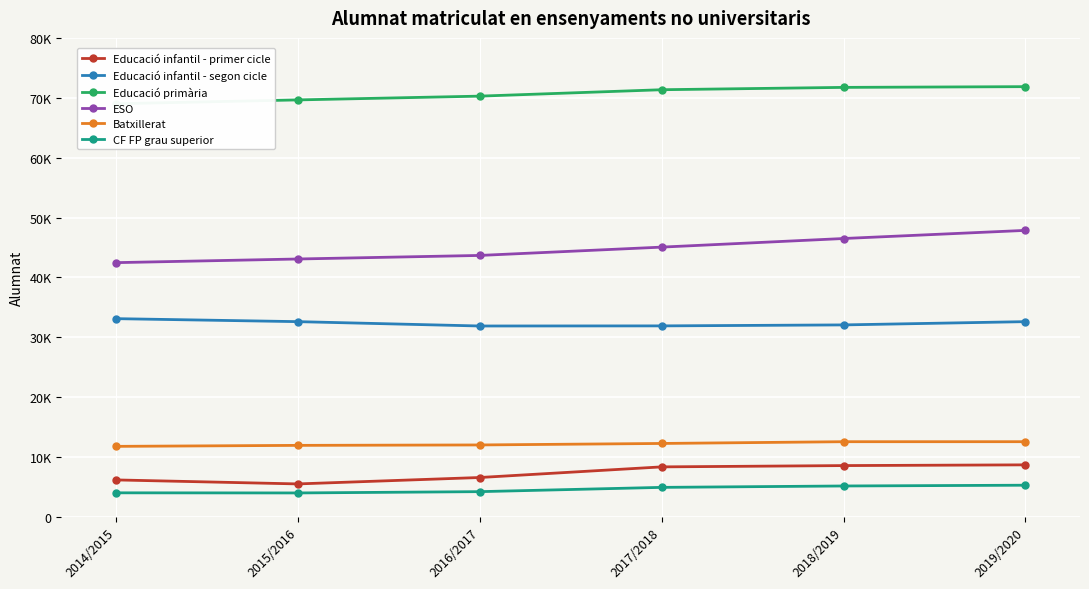

How many data points in Educació infantil - primer cicle are less than 8375?

3